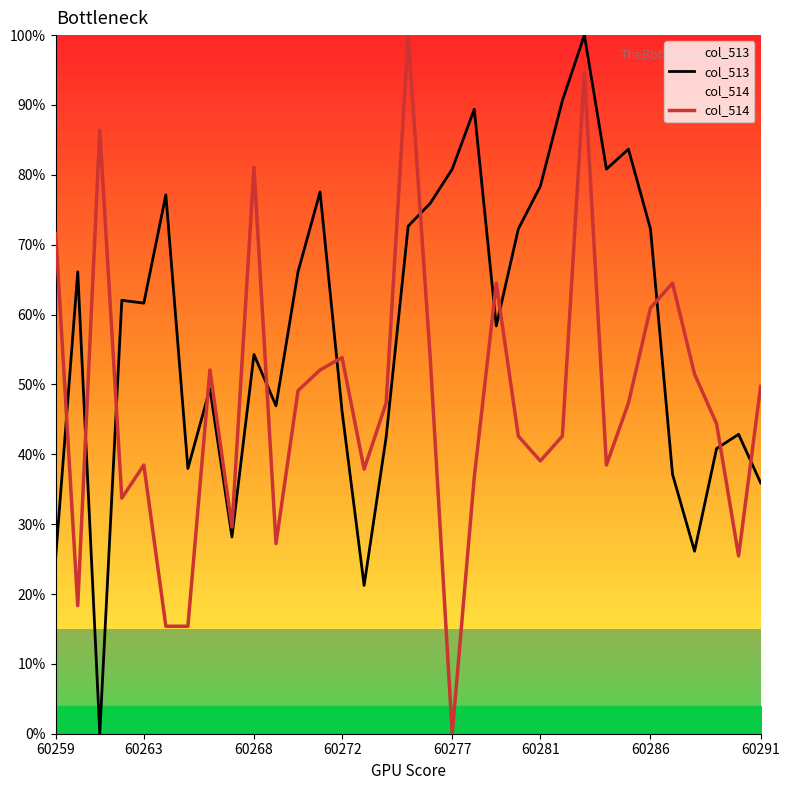

Read the col_514 value at 21.

42.6